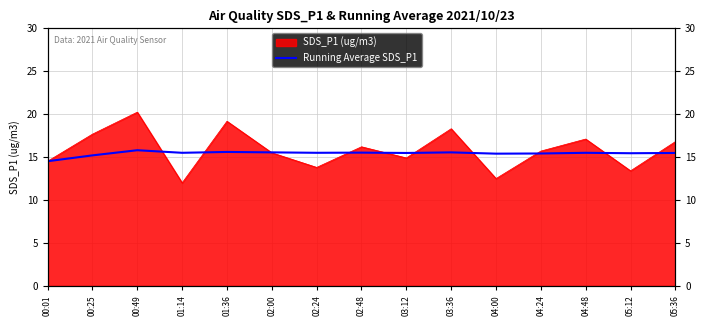

What is the label of the 14th point from the left?

05:12